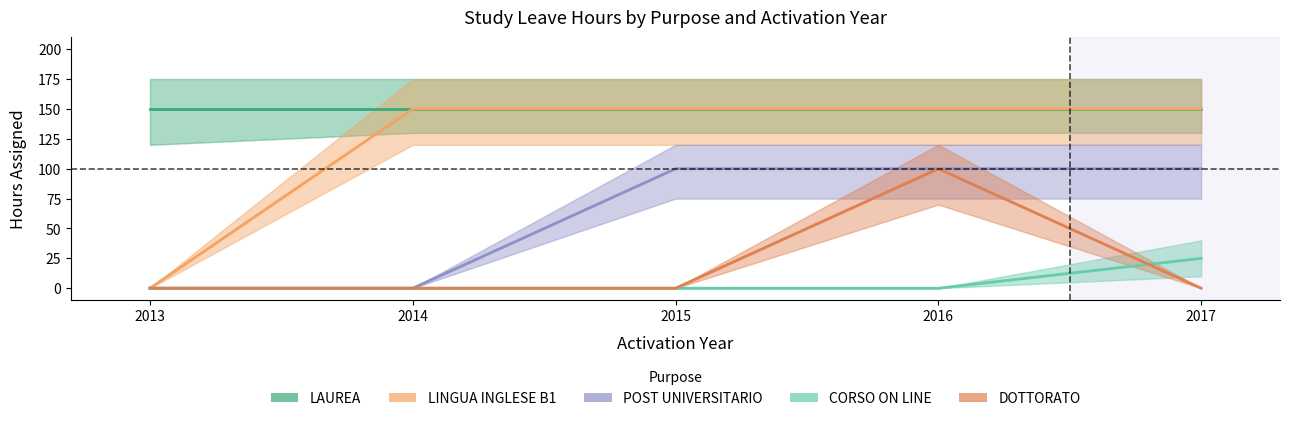

Count the number of data series in this chart.

5